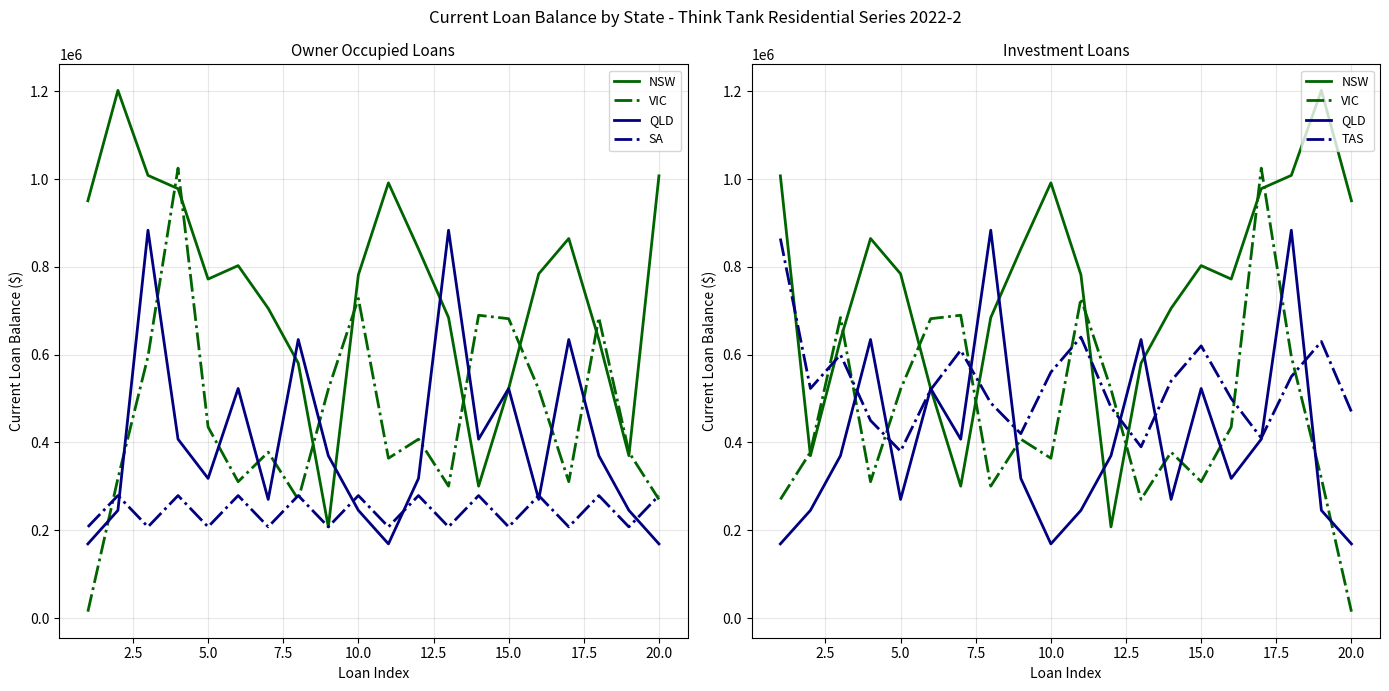

After their last crossing, which series has the higher values: VIC or QLD?

QLD